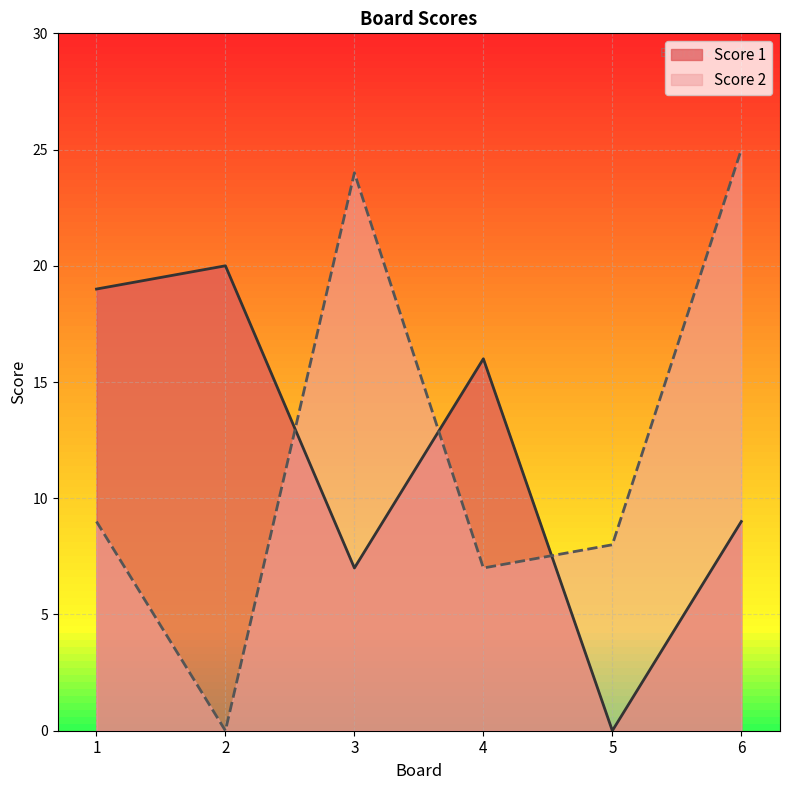

Which series has the largest range (max minus min)?

Score 2